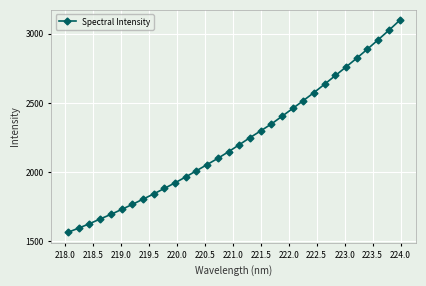

How many data points are less than 2198?

16